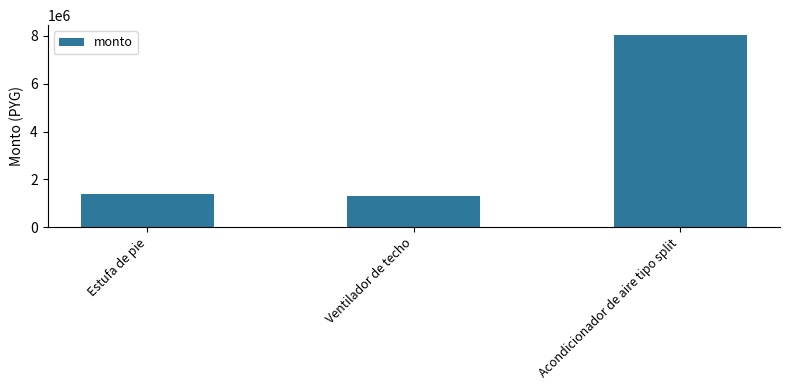

What is the sum of all values?

10738720